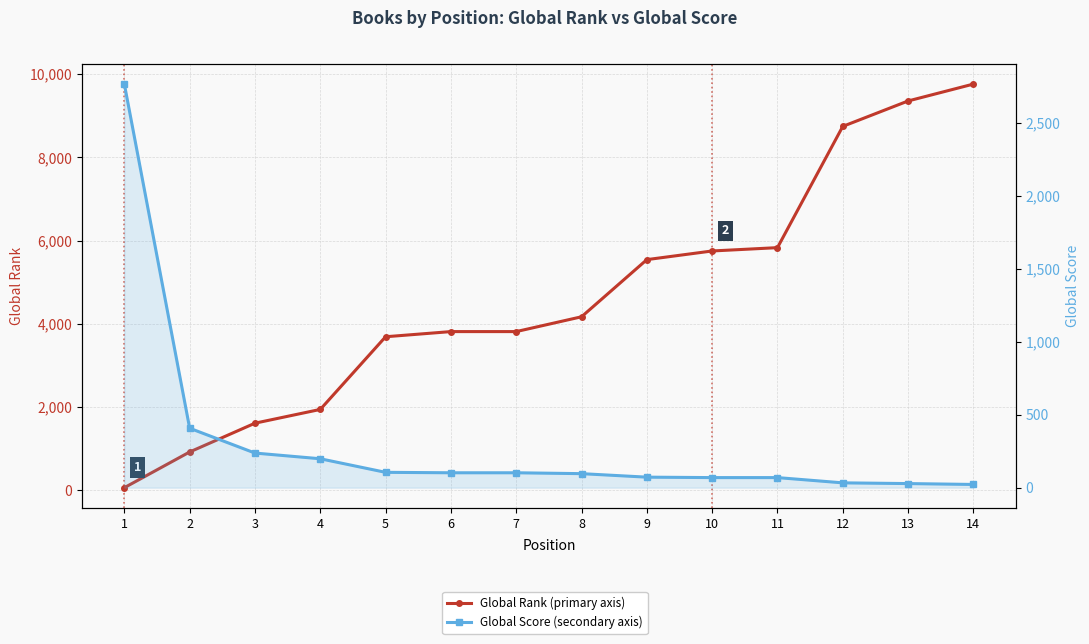

Which series changed the most between 1 and 12?

Global Rank